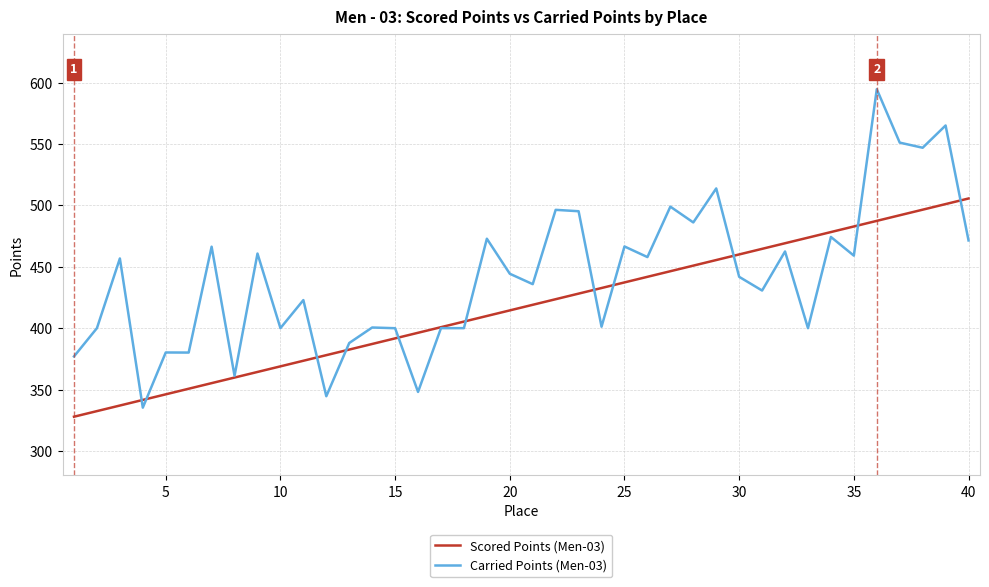

What is the average value of the Scored Points (Men-03) series?

416.7